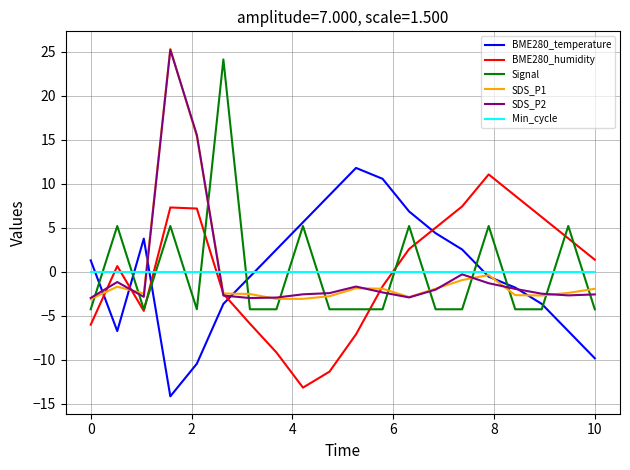

True or false: SDS_P1 and Signal cross at least once.

True